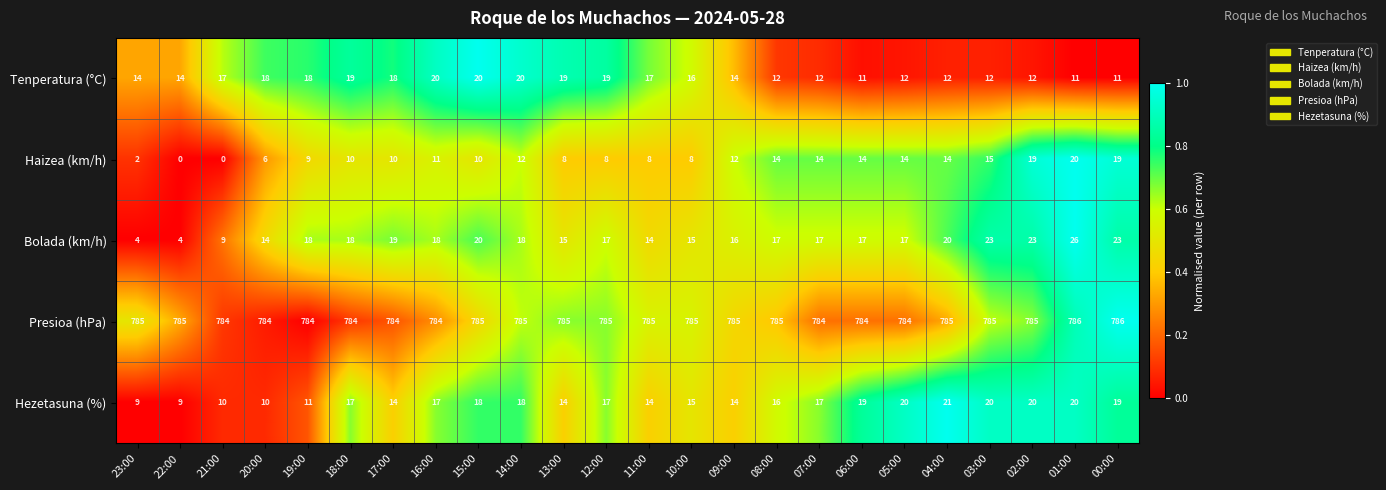

At how many categories does at least one series exceed 0?

24